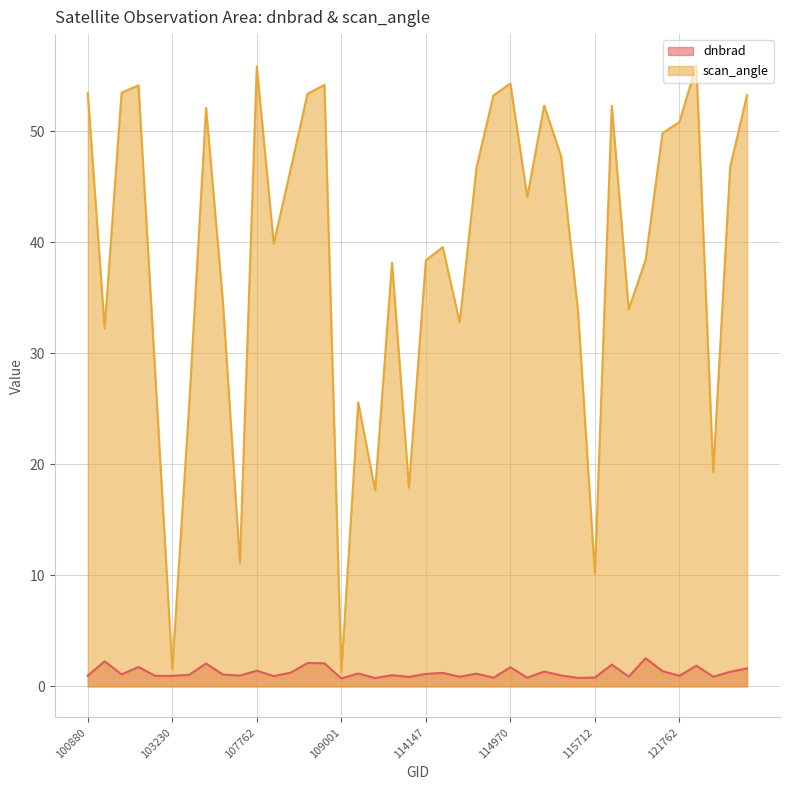

List the labels in order of scan_angle value, largest first.

121920, 107762, 114970, 108650, 102984, 102872, 100880, 108486, 122651, 114864, 115448, 120882, 103586, 121762, 121751, 115457, 122635, 114856, 108474, 114977, 107774, 114402, 121585, 114147, 110231, 103713, 121069, 115585, 114743, 102744, 103112, 109174, 103349, 122109, 113976, 110059, 103831, 115712, 103230, 109001